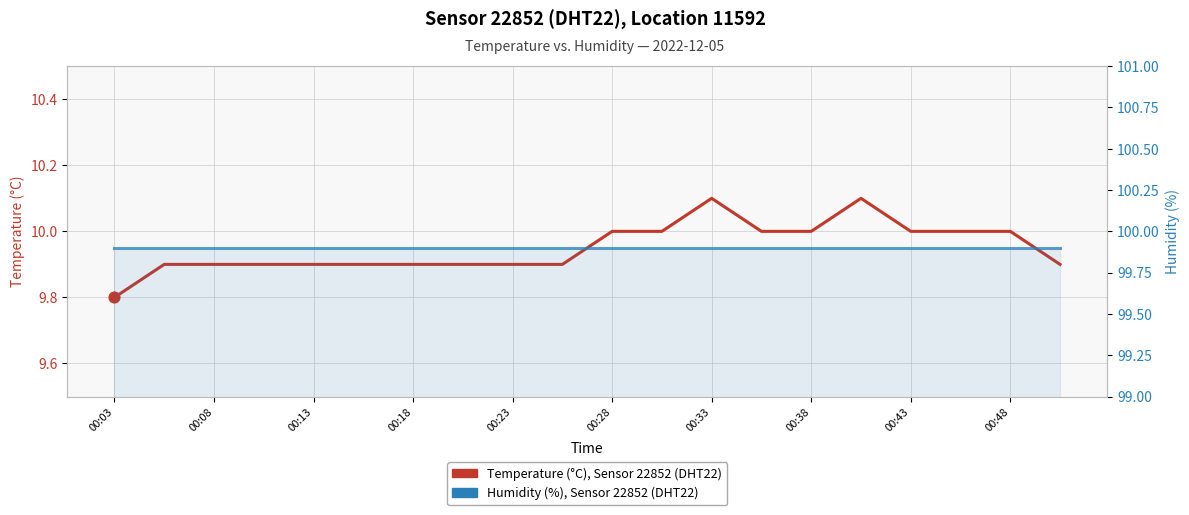

Which series contains the lowest Y value?

Temperature (°C), Sensor 22852